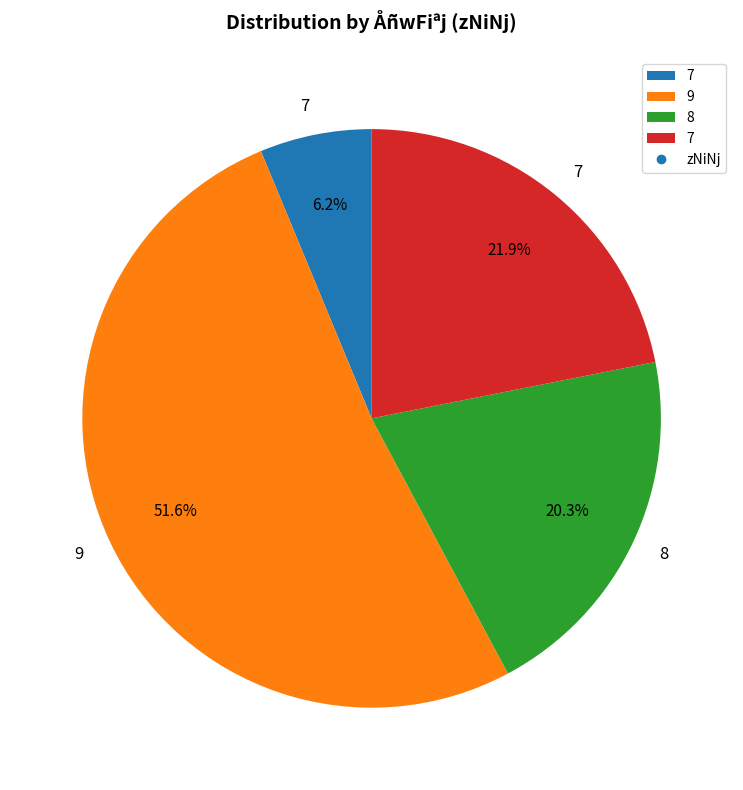

Does any single category account for the majority?

Yes